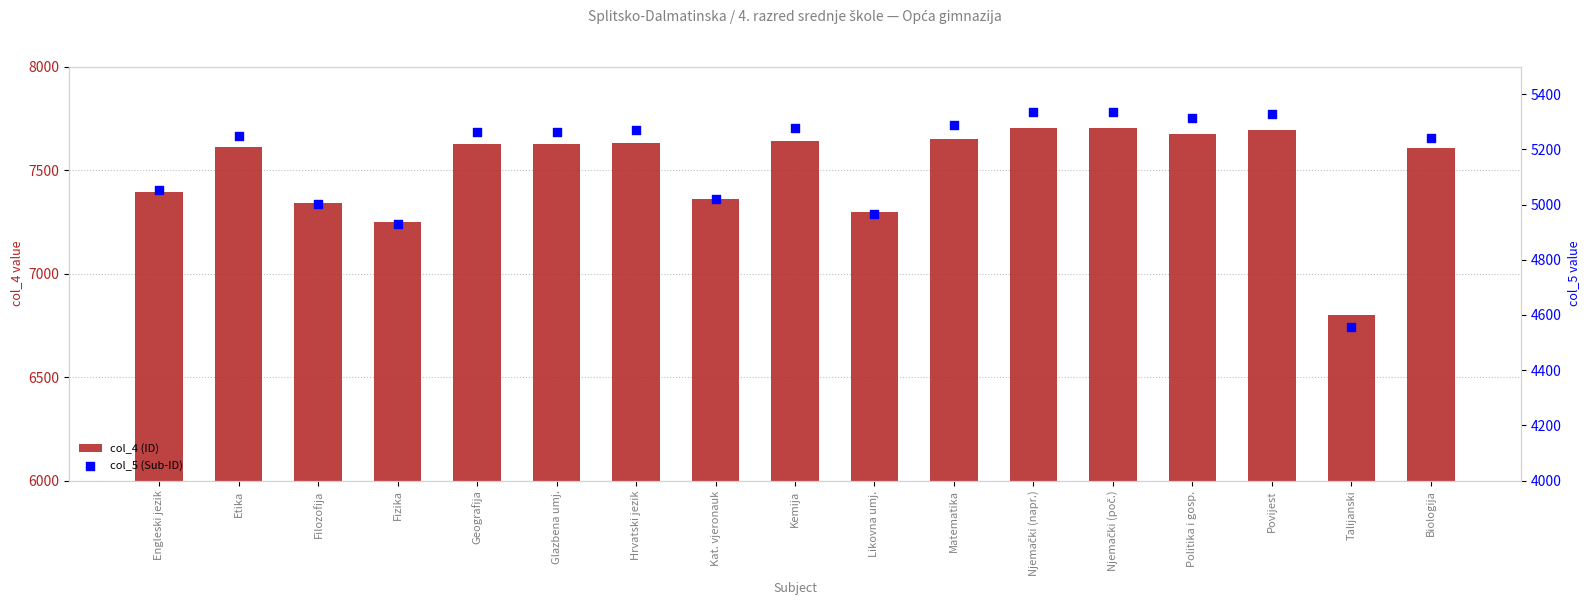

Which series contains the highest Y value?

col_4 (ID)